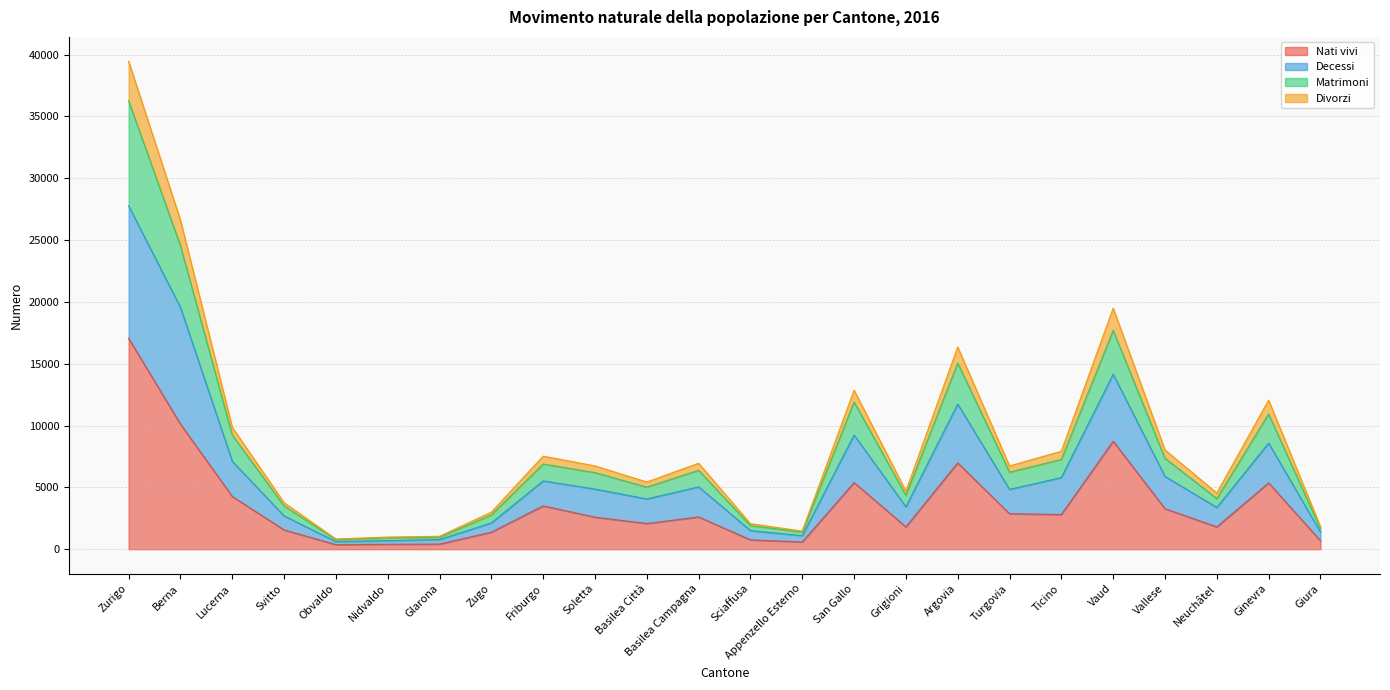

At Glarona, list the series in order from smallest to largest.

Nati vivi, Decessi, Matrimoni, Divorzi